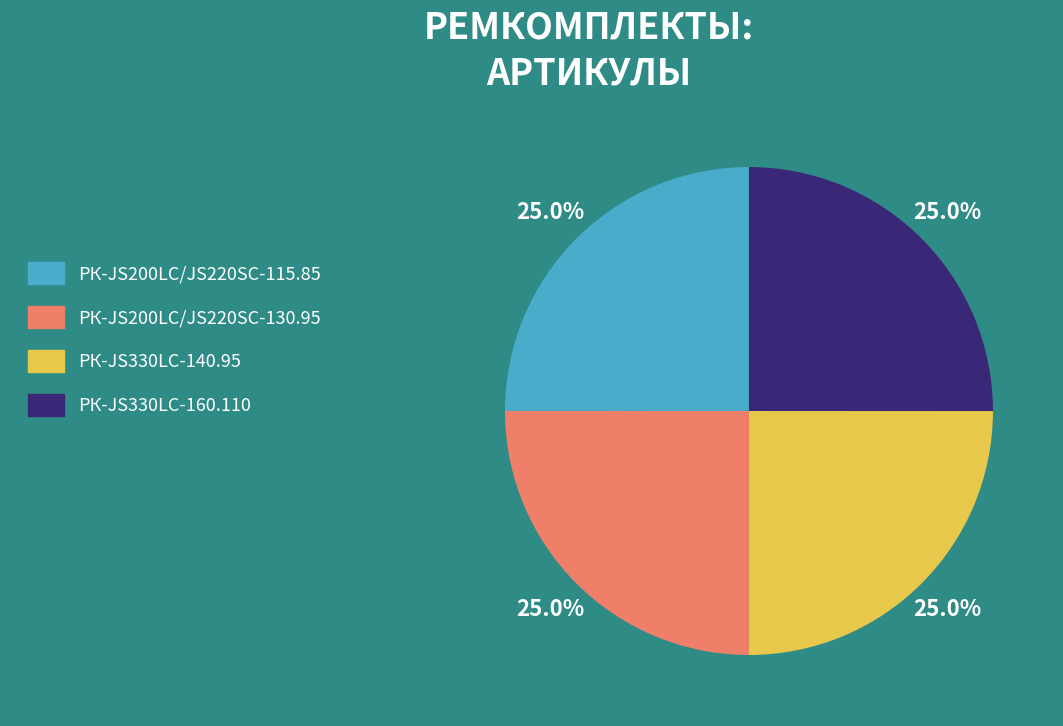

Count the number of slices in the pie.

4